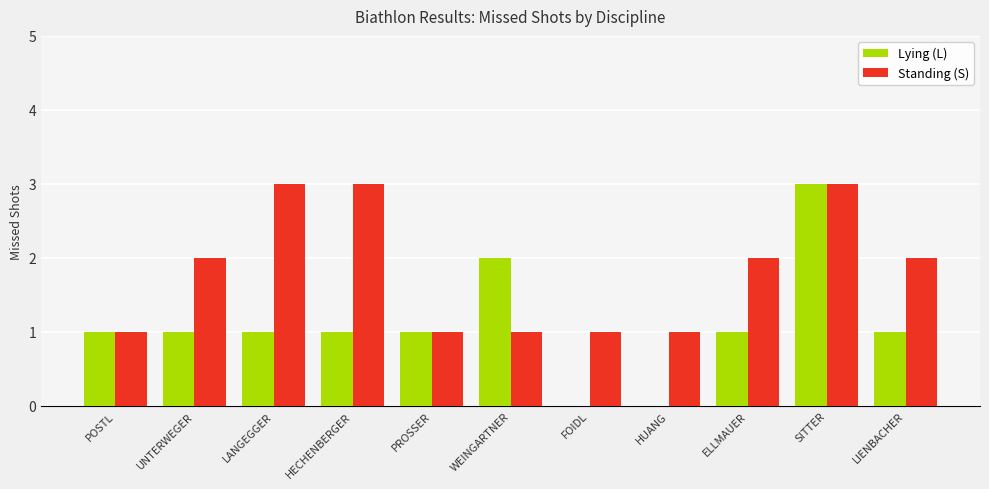

Is it true that Standing (S) equals 2 at UNTERWEGER?

True